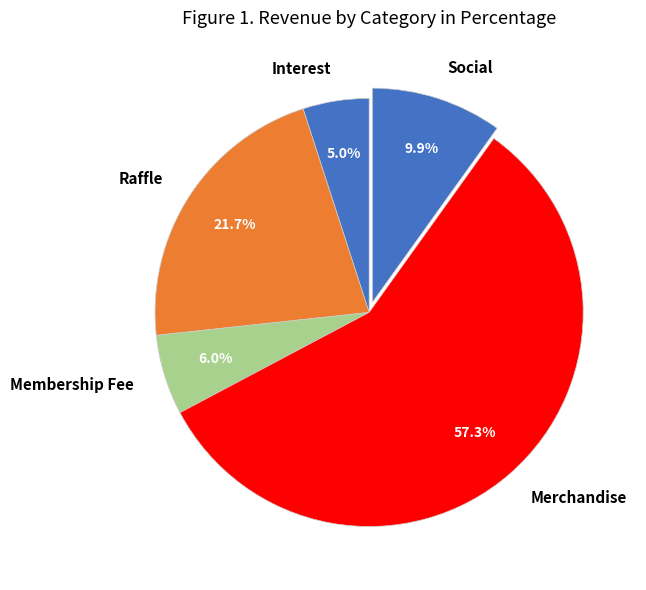

To the nearest percent, what is the difference between the largest and smallest slice percentages?

52%